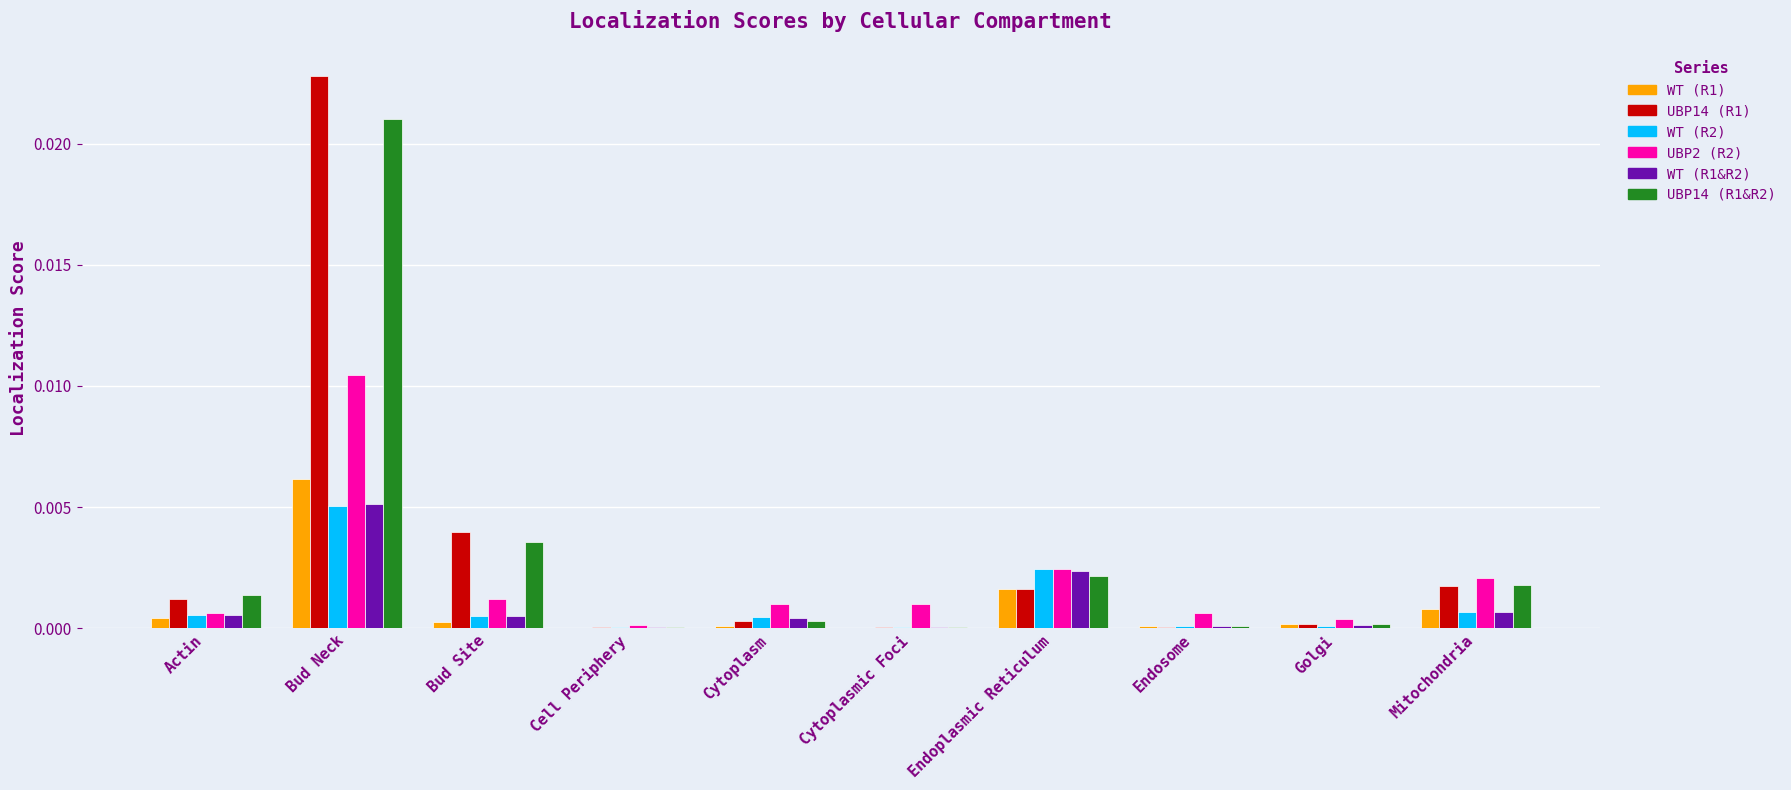

Is it true that WT (R2) equals 0.0 at Bud Neck?

True